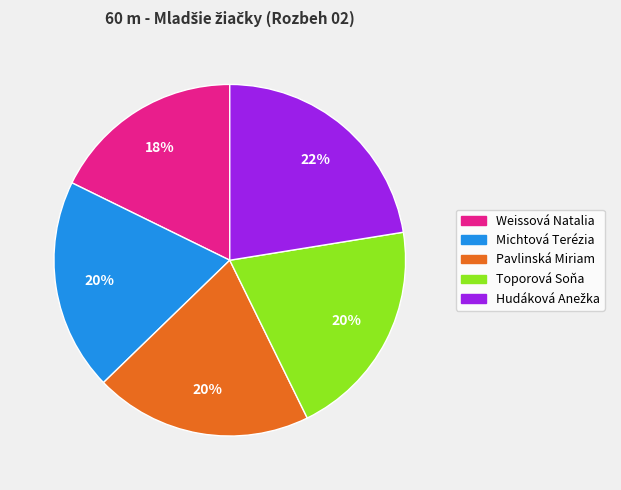

Count the number of slices in the pie.

5